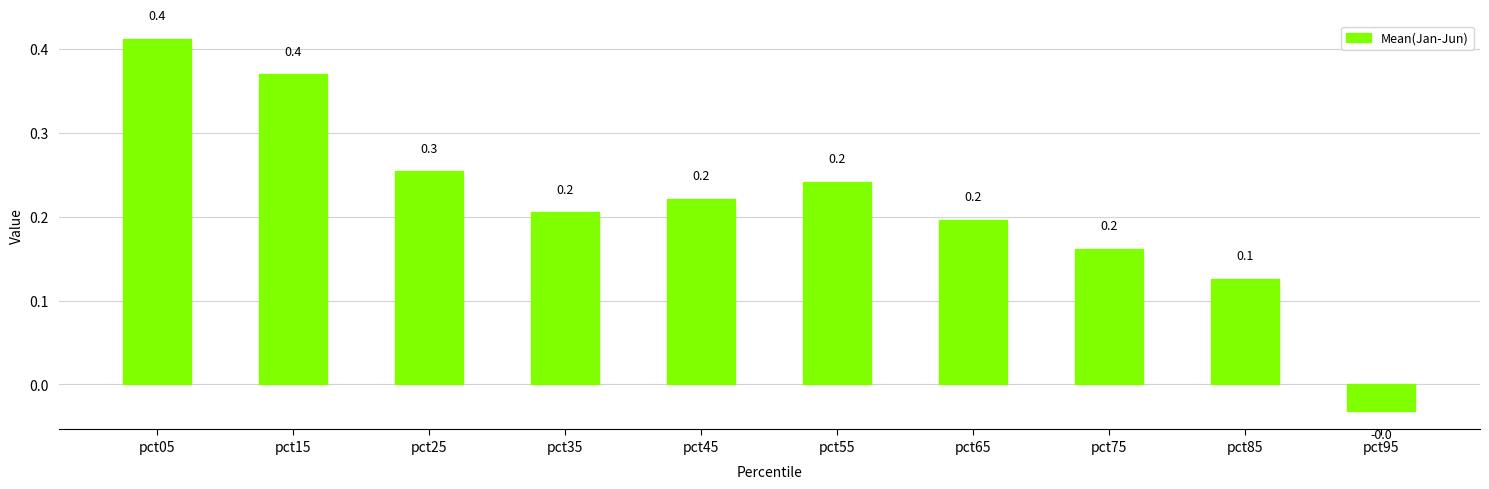

What is the value of the 8th bar from the left?

0.2